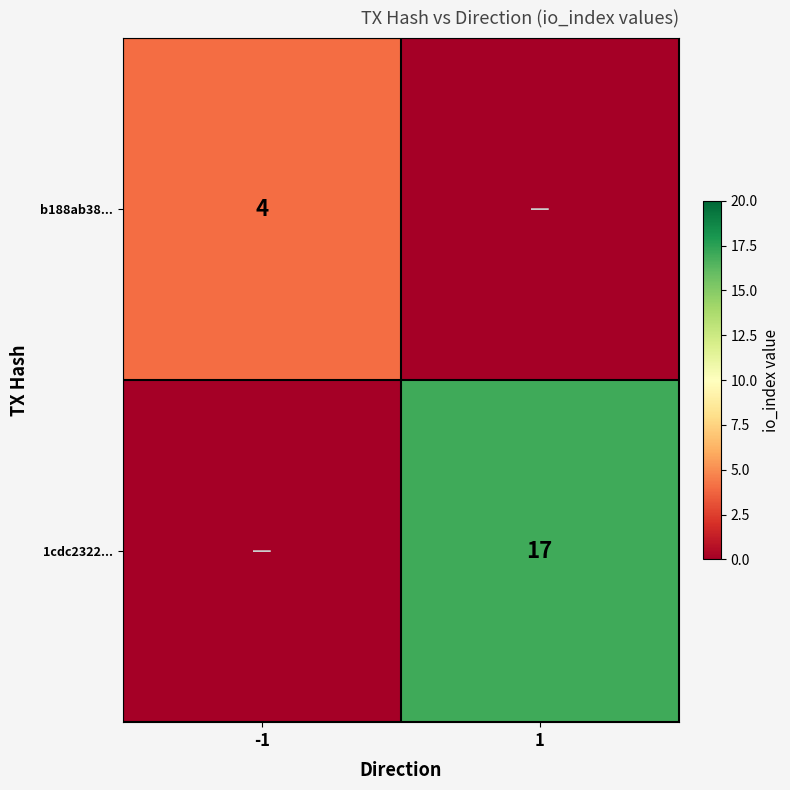

True or false: b188ab38... has a value of 4 at -1.

True